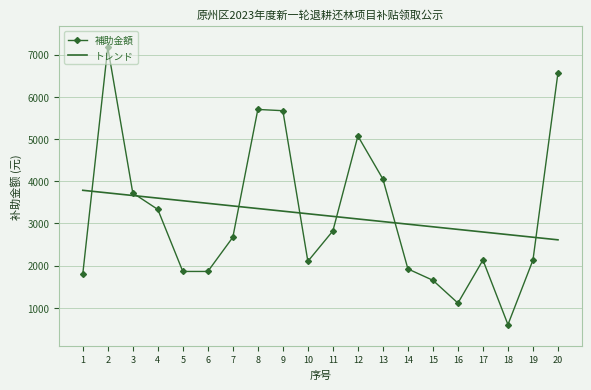

What is the highest value of the トレンド series?

3783.4